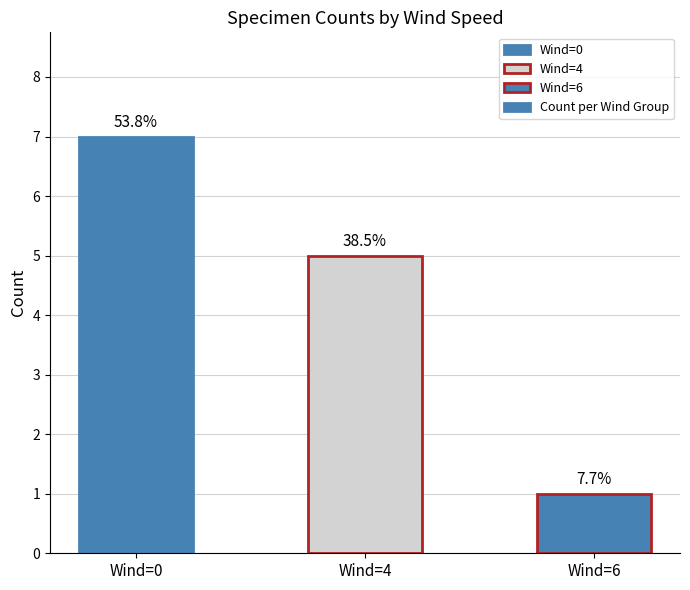

Are the bars horizontal?

No